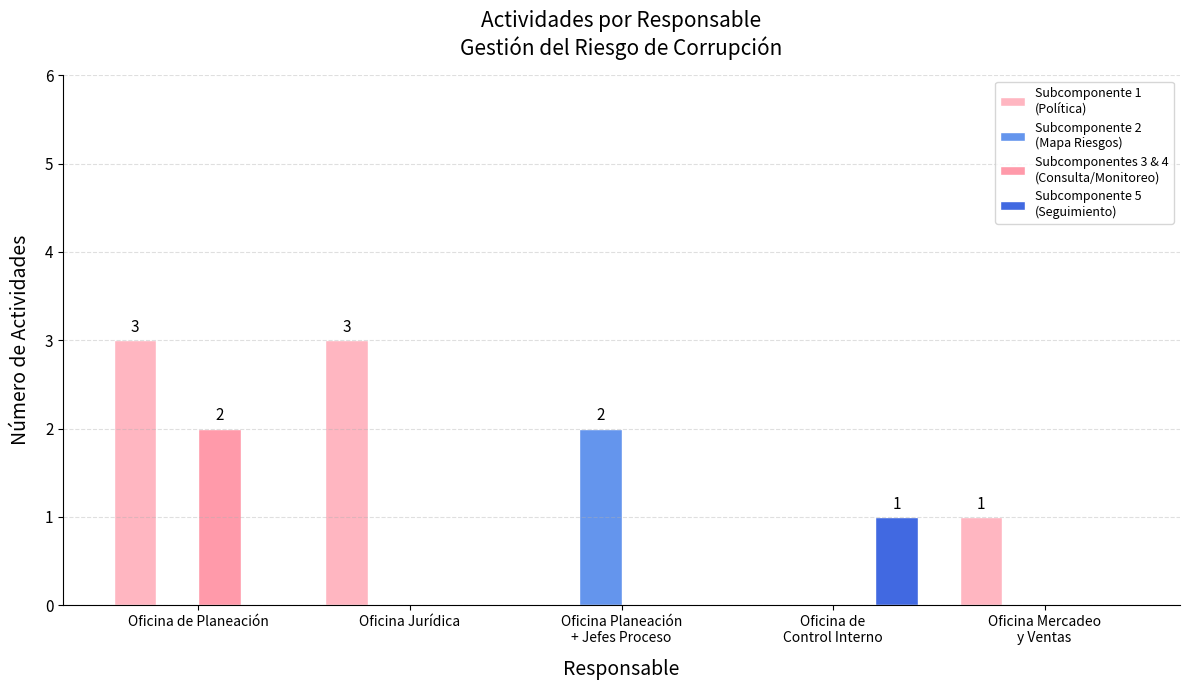

Does the chart contain stacked bars?

No